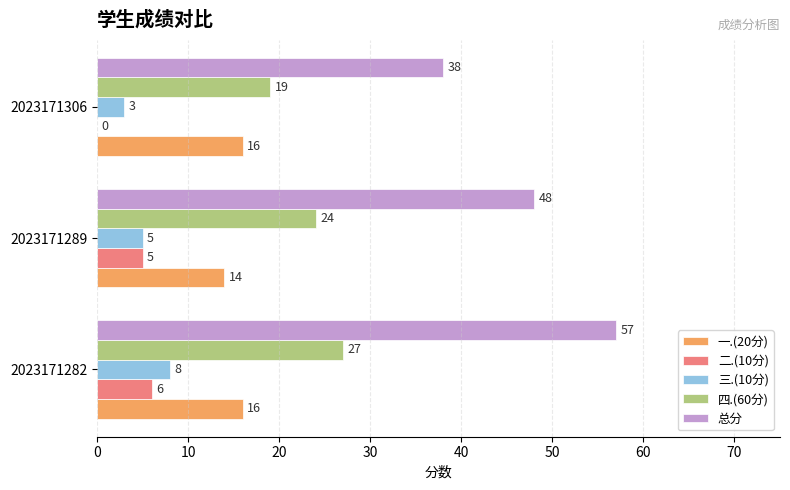

The 一.(20分) series shows 16 at 2023171282. True or false?

True